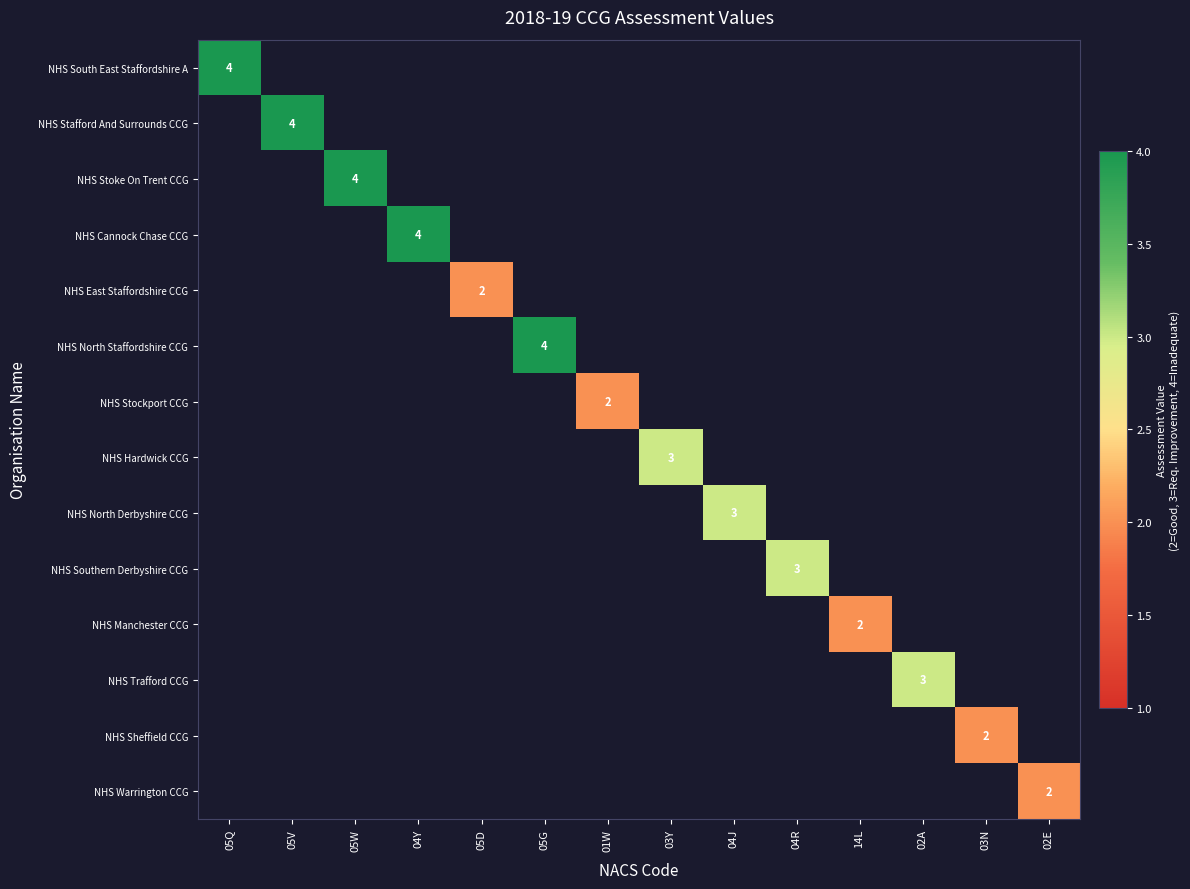

At how many categories does at least one series exceed 2?

9